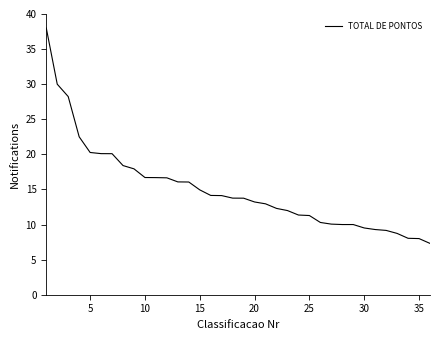

Does the chart display data point markers on the line(s)?

No